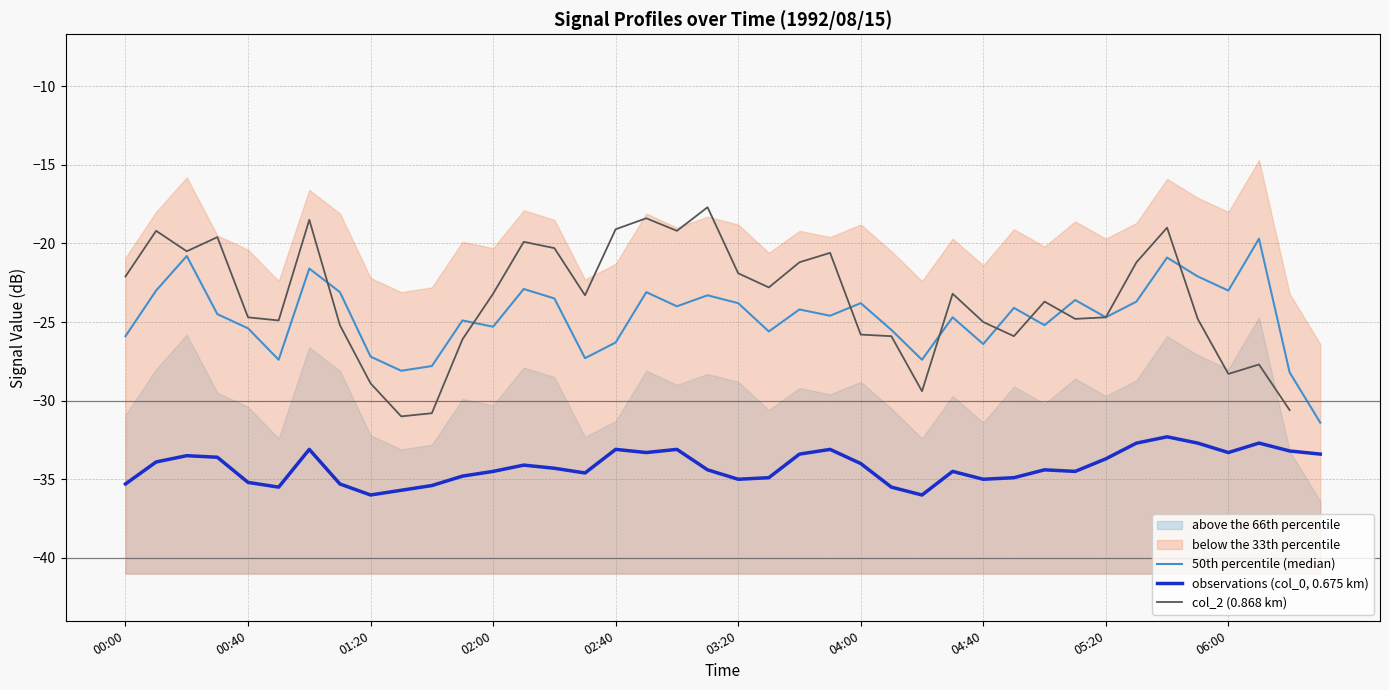

How many interior local valleys does the col_2 (0.868 km) series have?

10